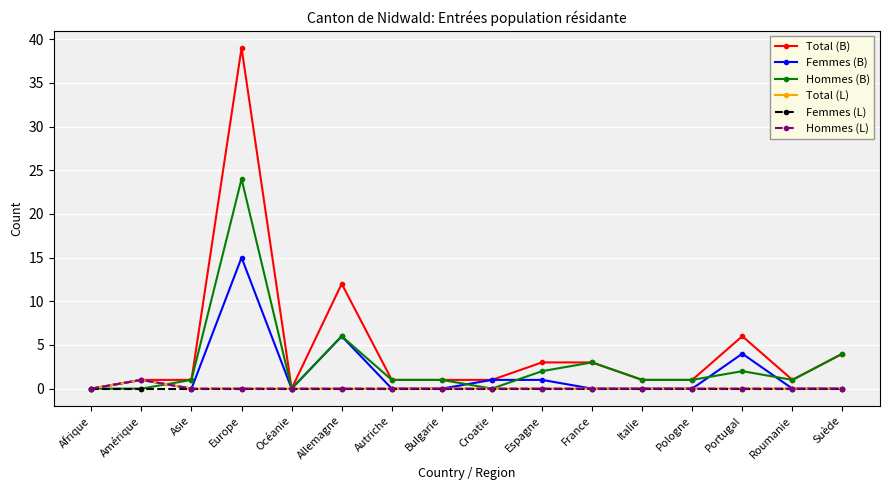

What is the difference between the maximum and second lowest values in the Femmes (B) series?

15